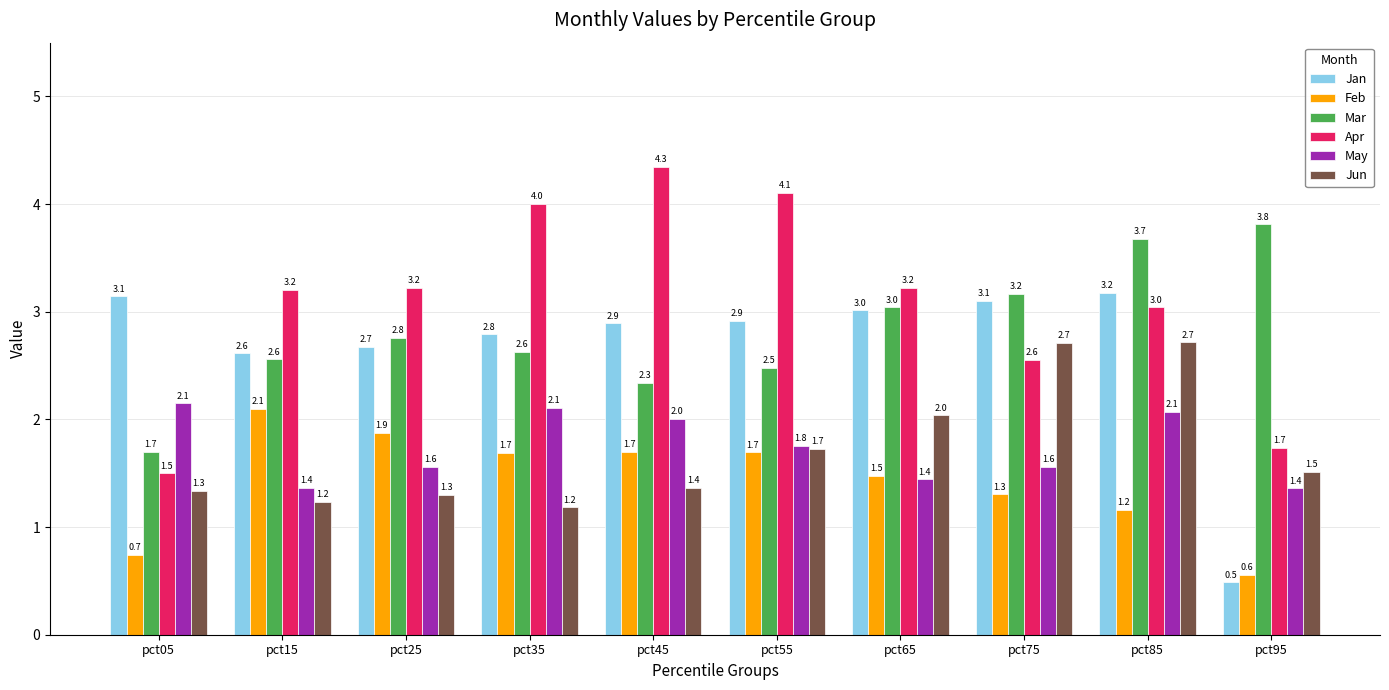

Reading left to right, list all the values displayed in this chart.

Jan: pct05=3.1	pct15=2.6	pct25=2.7	pct35=2.8	pct45=2.9	pct55=2.9	pct65=3.0	pct75=3.1	pct85=3.2	pct95=0.5
Feb: pct05=0.7	pct15=2.1	pct25=1.9	pct35=1.7	pct45=1.7	pct55=1.7	pct65=1.5	pct75=1.3	pct85=1.2	pct95=0.6
Mar: pct05=1.7	pct15=2.6	pct25=2.8	pct35=2.6	pct45=2.3	pct55=2.5	pct65=3.0	pct75=3.2	pct85=3.7	pct95=3.8
Apr: pct05=1.5	pct15=3.2	pct25=3.2	pct35=4.0	pct45=4.3	pct55=4.1	pct65=3.2	pct75=2.6	pct85=3.0	pct95=1.7
May: pct05=2.1	pct15=1.4	pct25=1.6	pct35=2.1	pct45=2.0	pct55=1.8	pct65=1.4	pct75=1.6	pct85=2.1	pct95=1.4
Jun: pct05=1.3	pct15=1.2	pct25=1.3	pct35=1.2	pct45=1.4	pct55=1.7	pct65=2.0	pct75=2.7	pct85=2.7	pct95=1.5